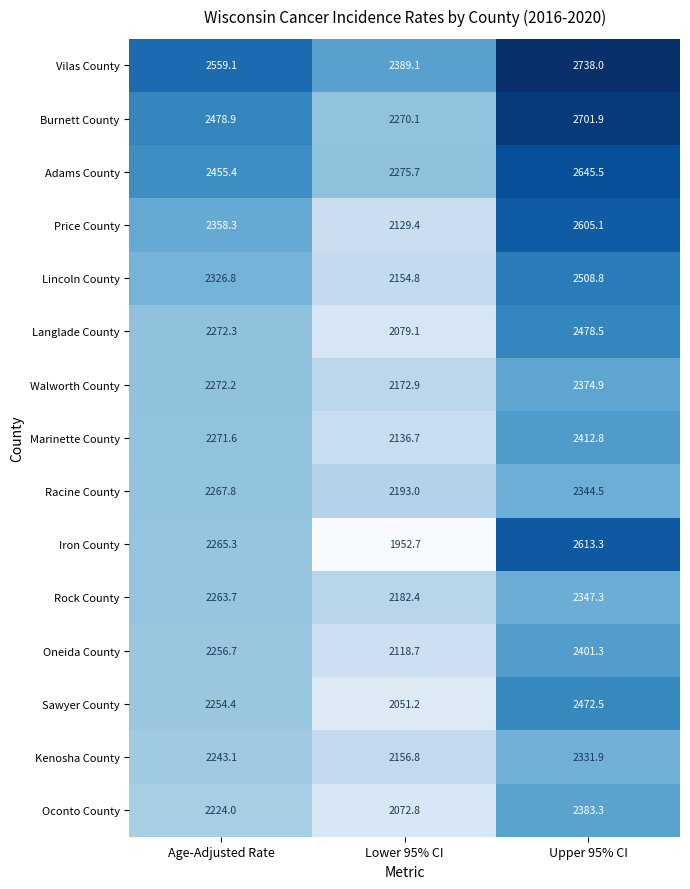

Which series has the widest spread of values?

Iron County